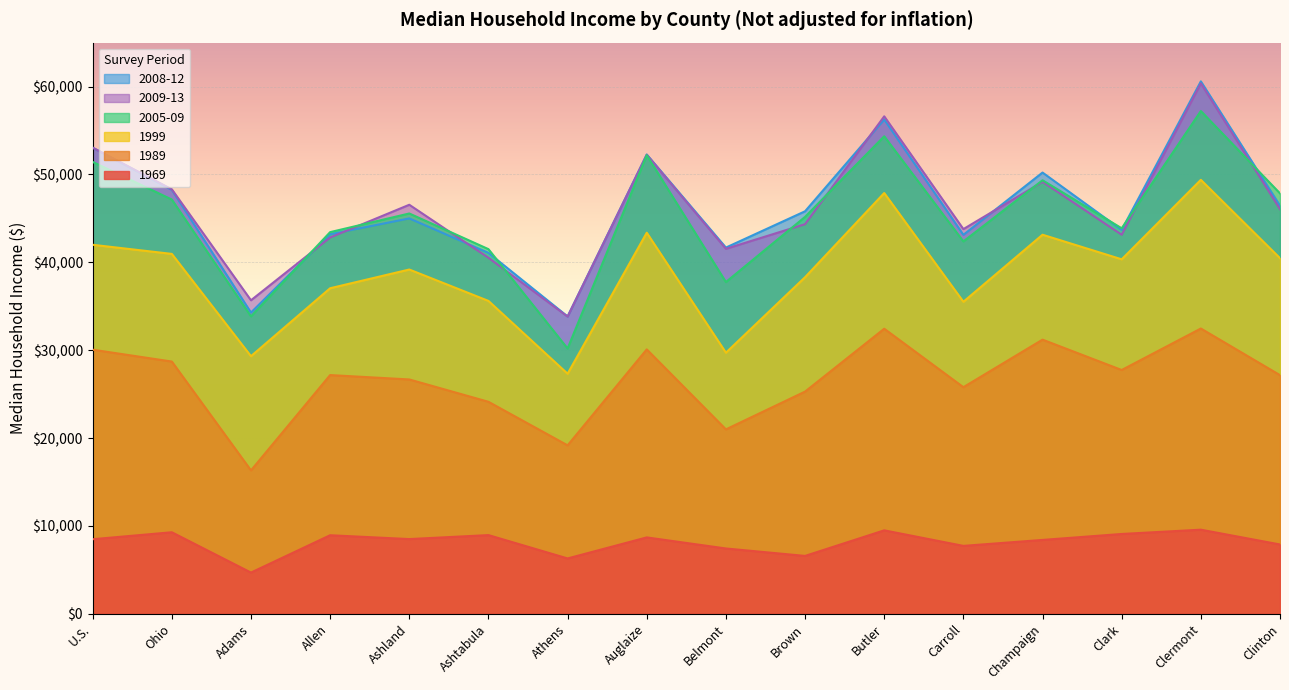

Which series has the largest range (max minus min)?

2005-09